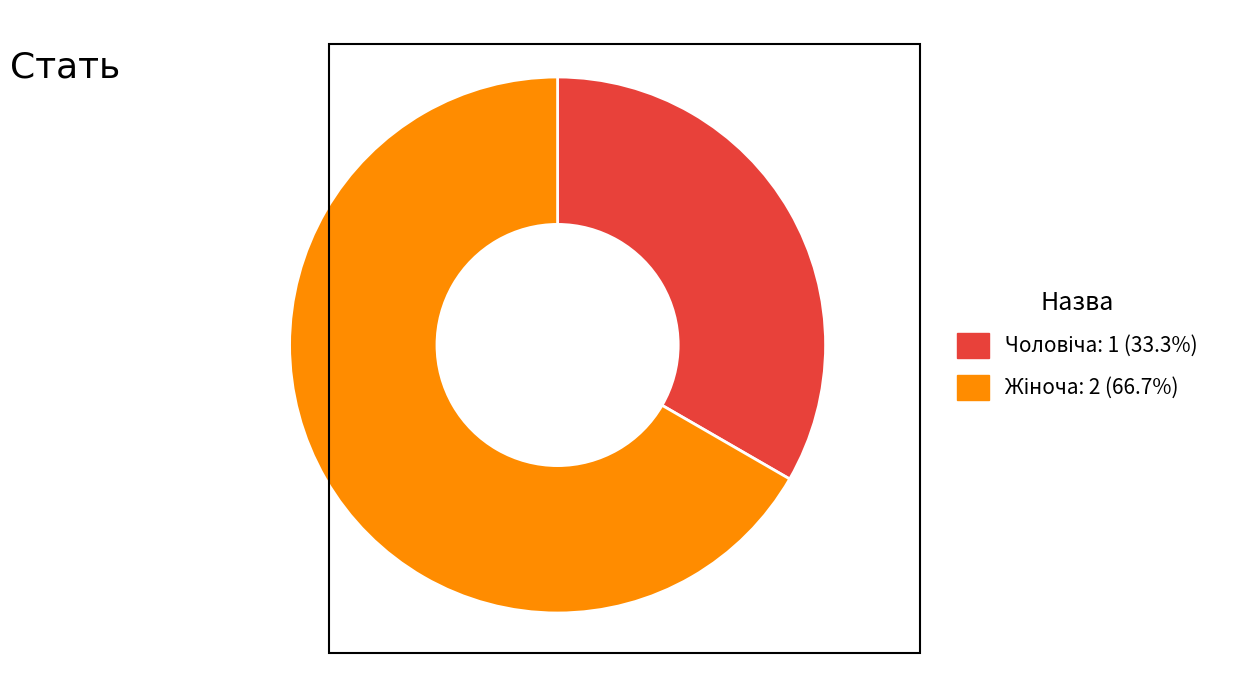

Is there a majority slice in this chart?

Yes